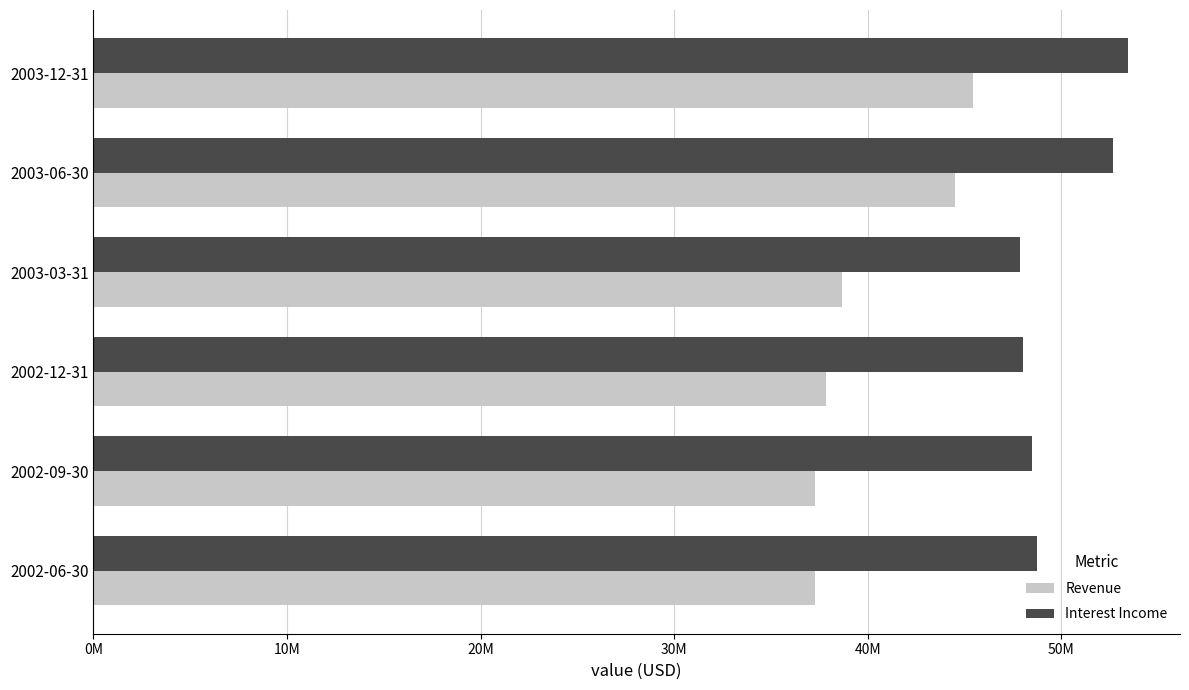

What are all the series names shown in the legend?

Revenue, Interest Income